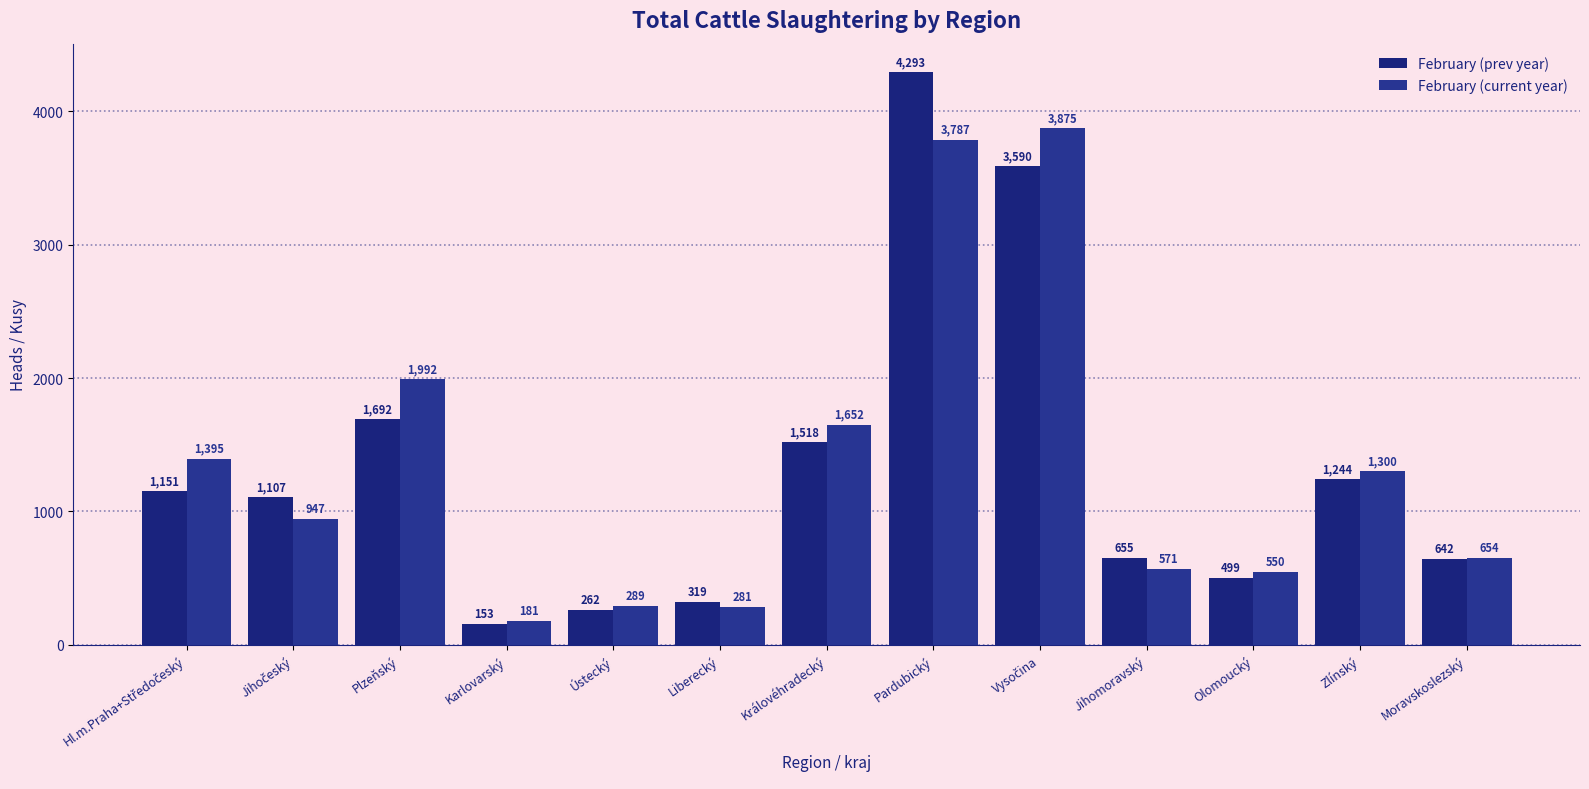

What position from the left is Pardubický?

8